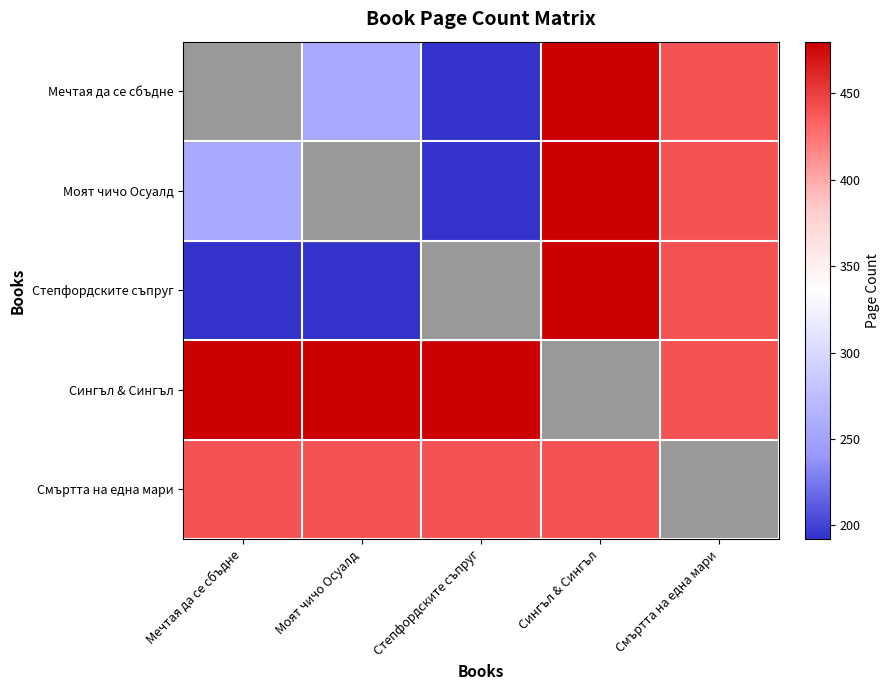

List the series in order of their peak value, lowest first.

Смъртта на една мари, Мечтая да се сбъдне, Моят чичо Осуалд, Степфордските съпруг, Сингъл & Сингъл